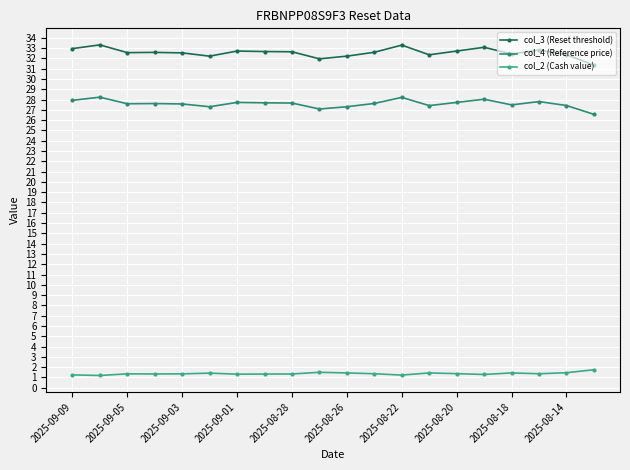

Which series has the largest total across all categories?

col_3 (Reset threshold)